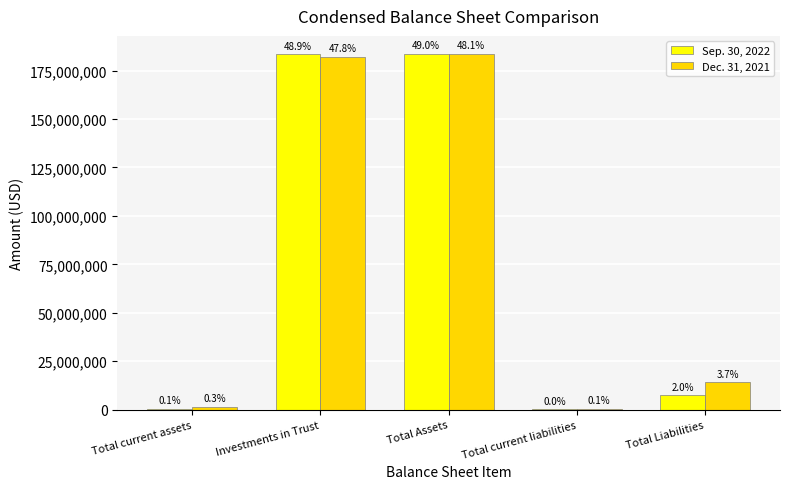

What are all the series names shown in the legend?

Sep. 30, 2022, Dec. 31, 2021